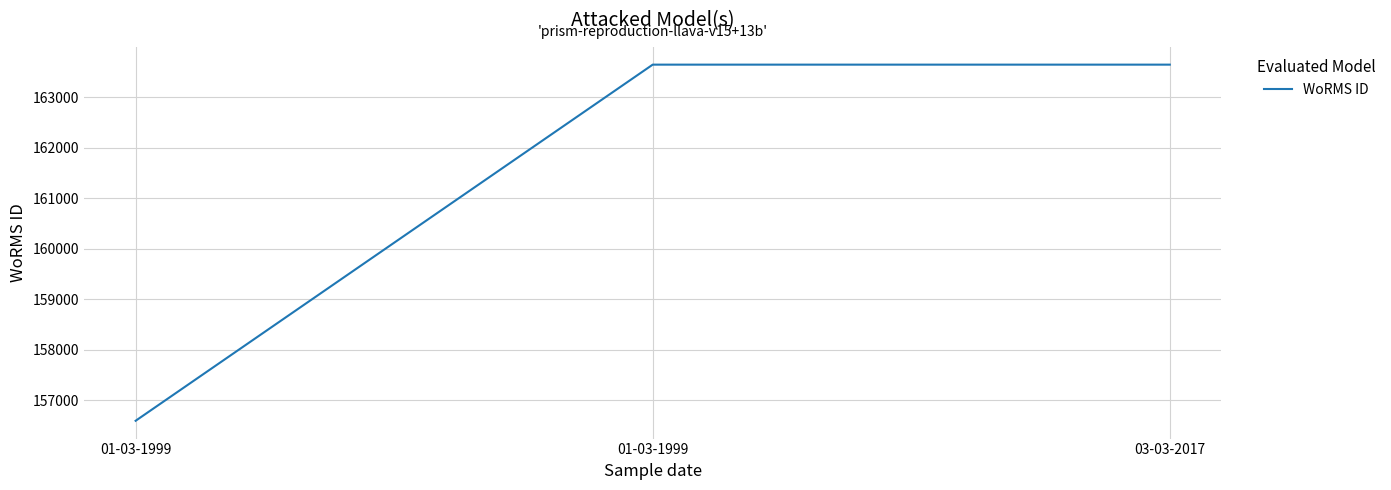

What is the change in value from 01-03-1999 to 03-03-2017?

+7048